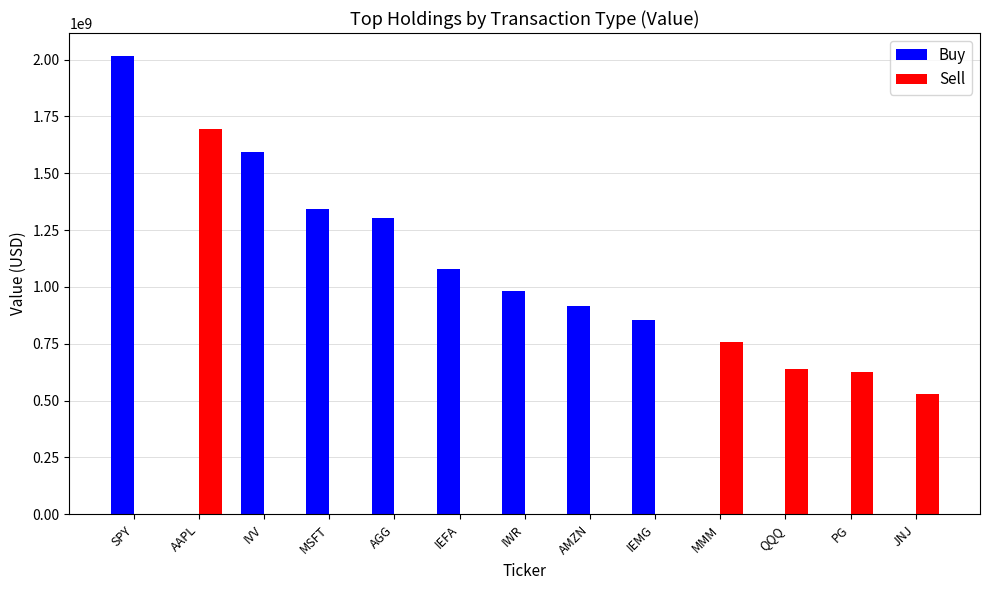

True or false: Buy has a value of 2592238614 at IVV.

False